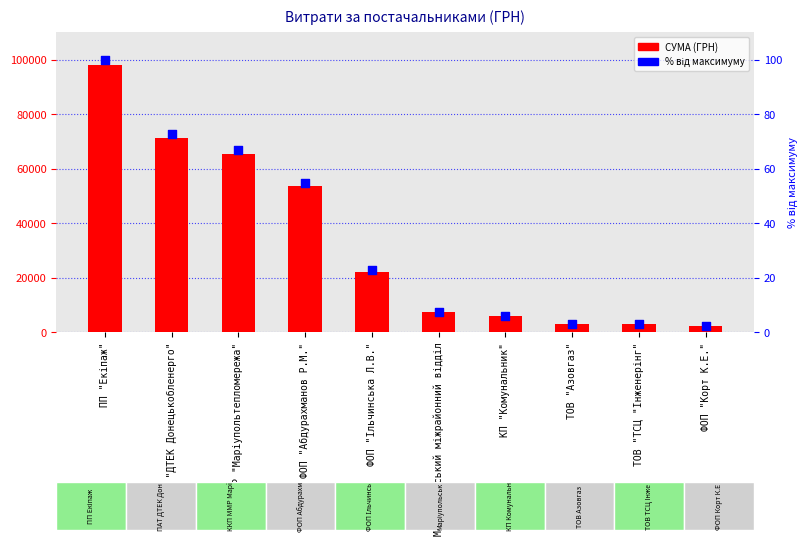

At how many categories does at least one series exceed 71744?

1